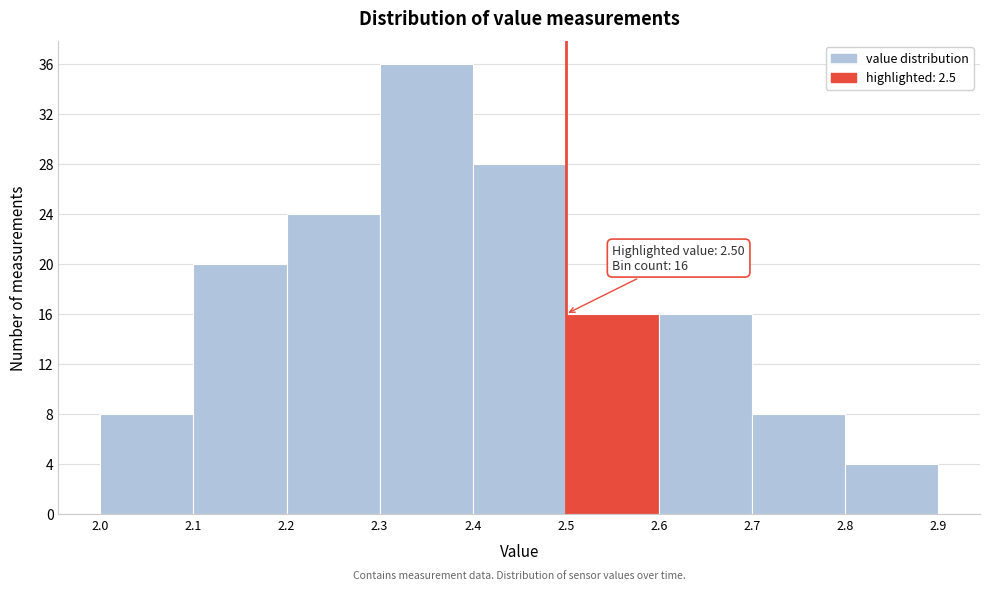

Over which range of the x-axis is the bar tallest?

2.3 to 2.4